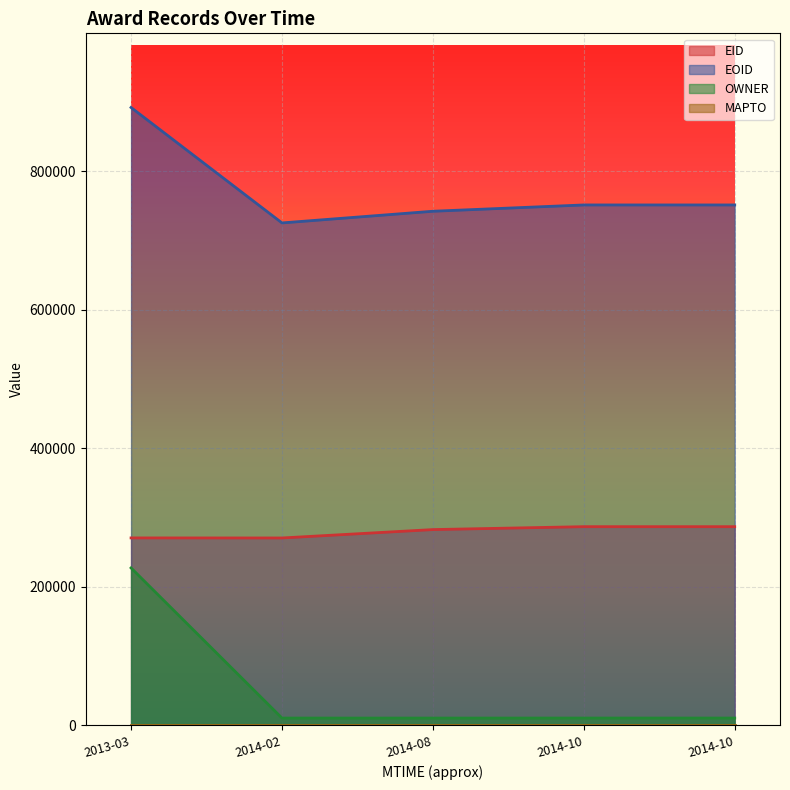

What is the difference between the EOID values at 2014-02 and 2014-10?

25955